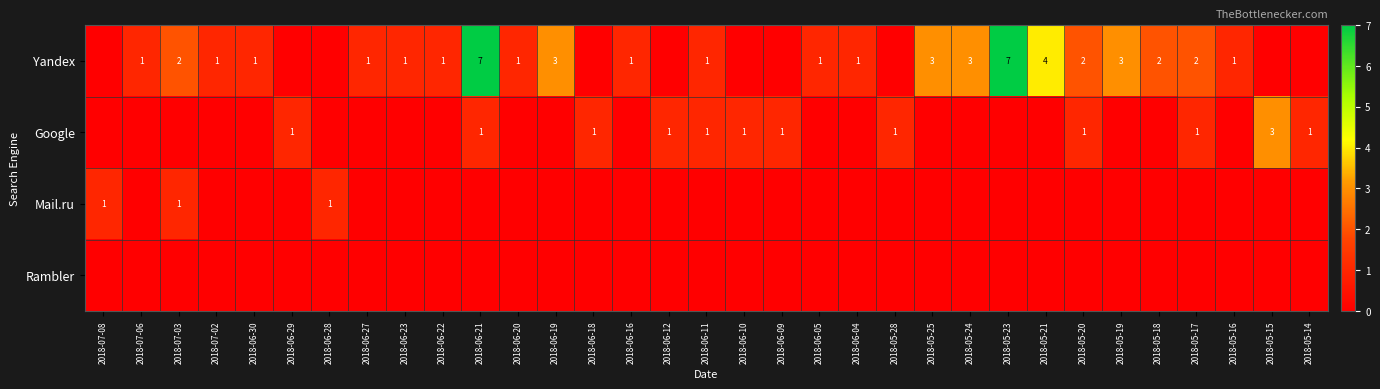

The Yandex series shows 1 at 2018-06-27. True or false?

True